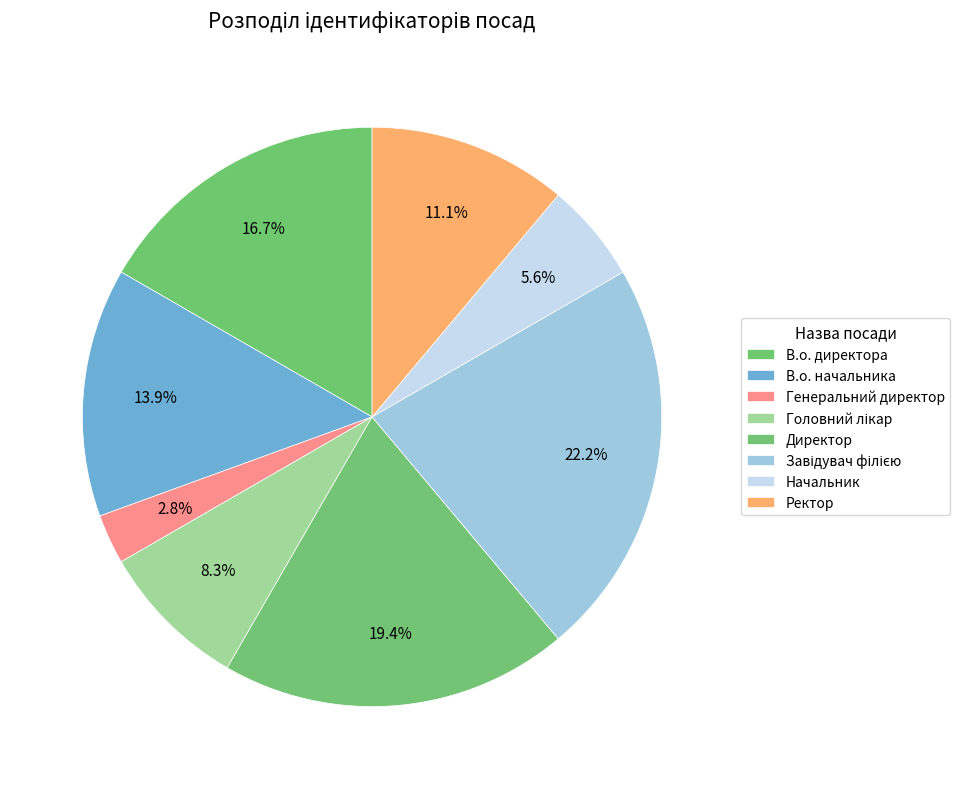

Count the number of slices in the pie.

8